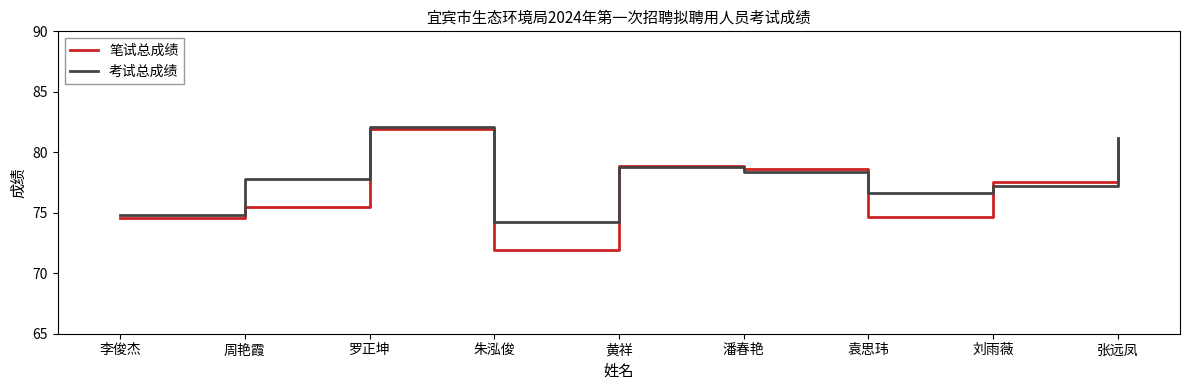

What is the highest value of the 考试总成绩 series?

82.1